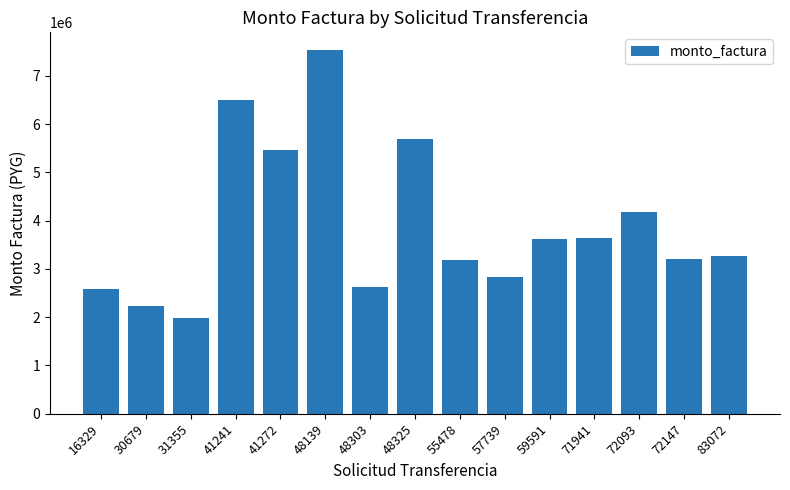

What is the difference between the values at 41241 and 41272?

1028000